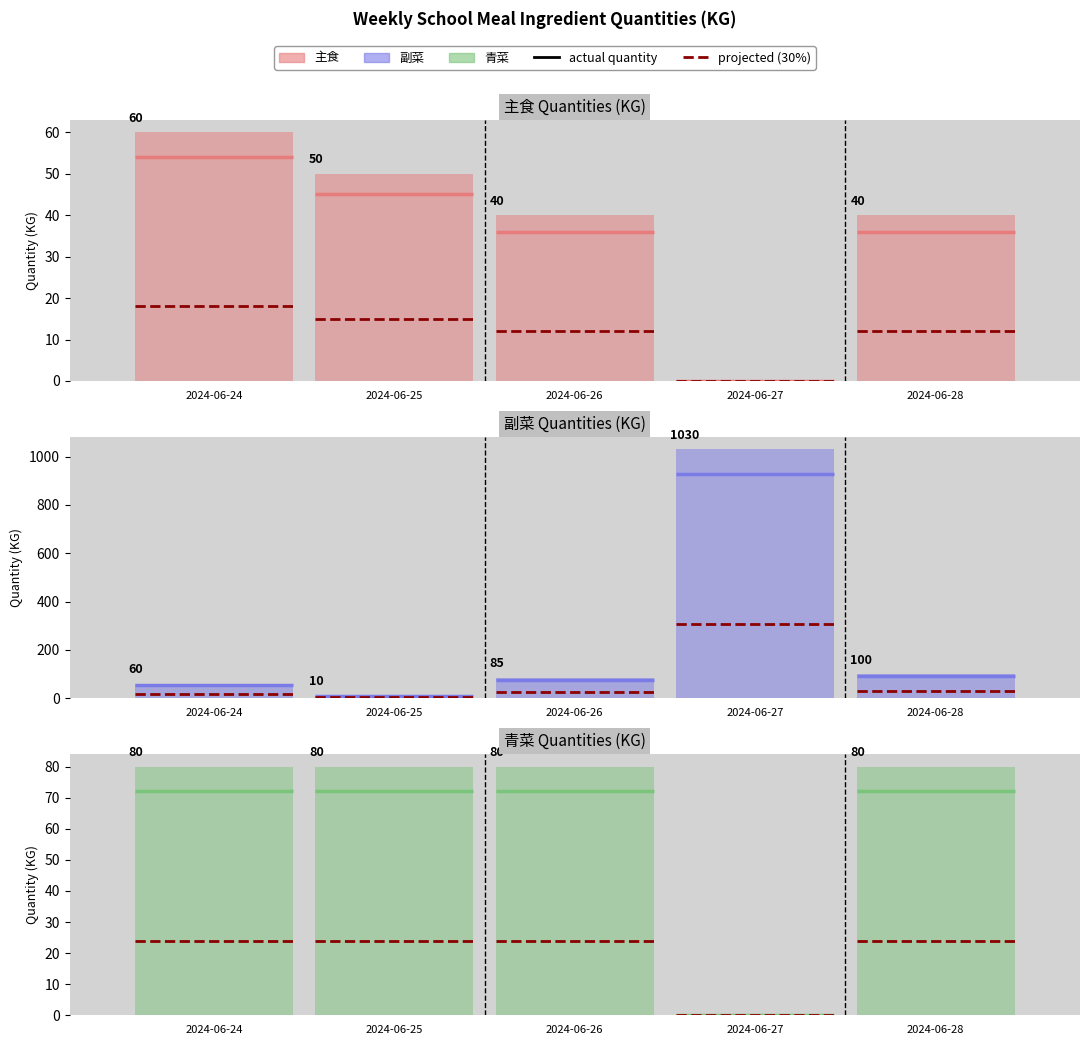

What is the total value across all series at 2024-06-27?

1030